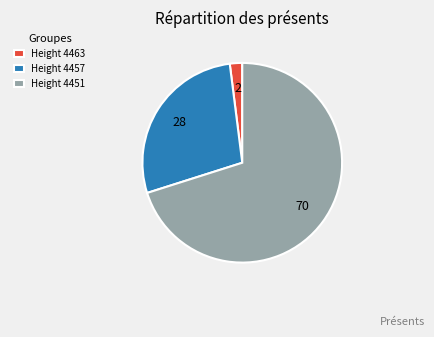

Which category accounts for the majority?

Height 4451